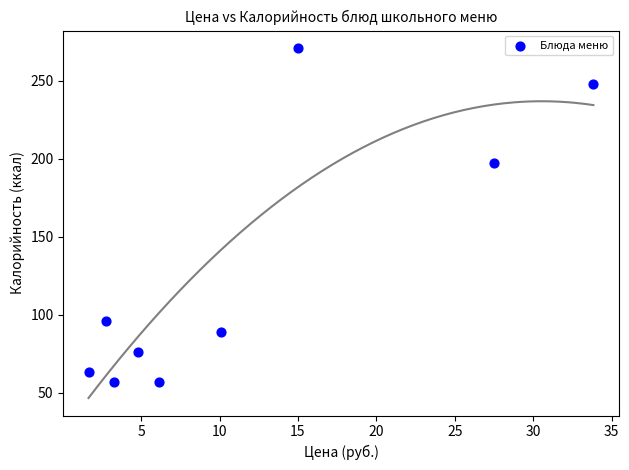

What Y value in the scatter plot is closest to 164?

197